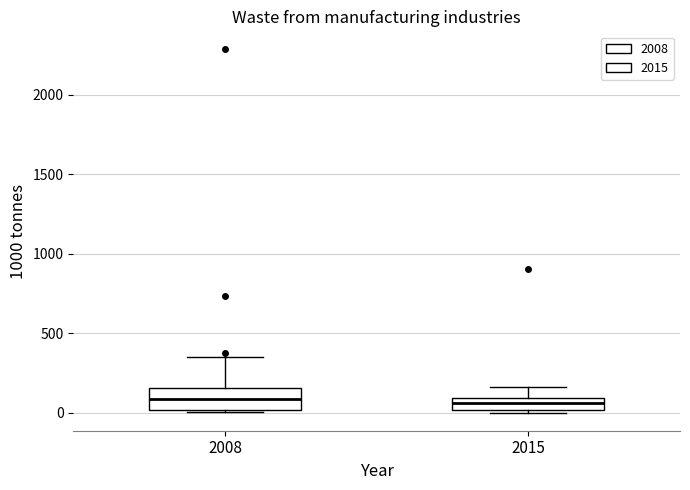

Where is the lower edge of the box at x = 2015 on the y-axis? The values are not printed on the chart, so give them approximately, as read against the axis.

0